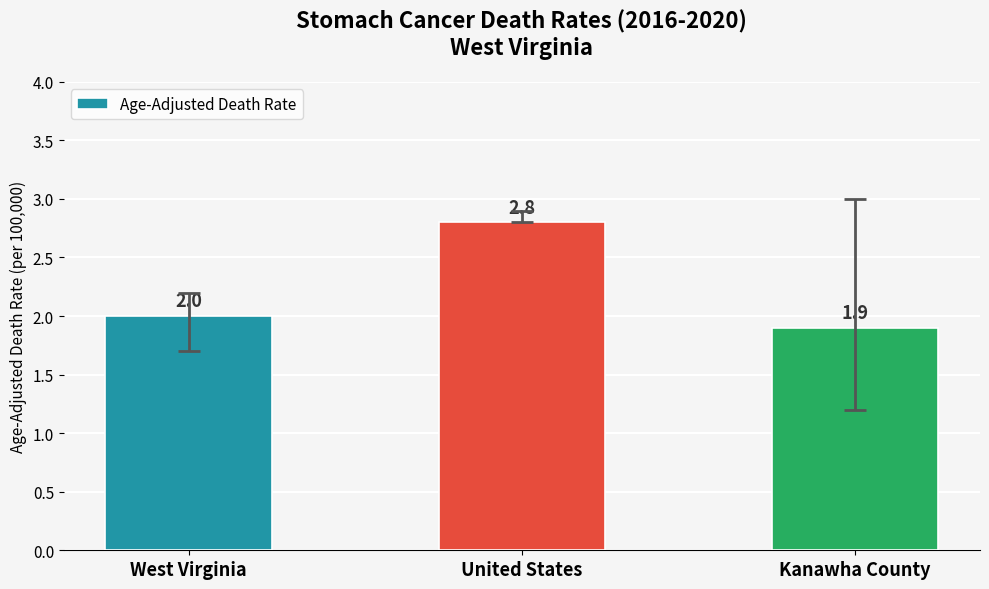

What position from the left is Kanawha County?

3